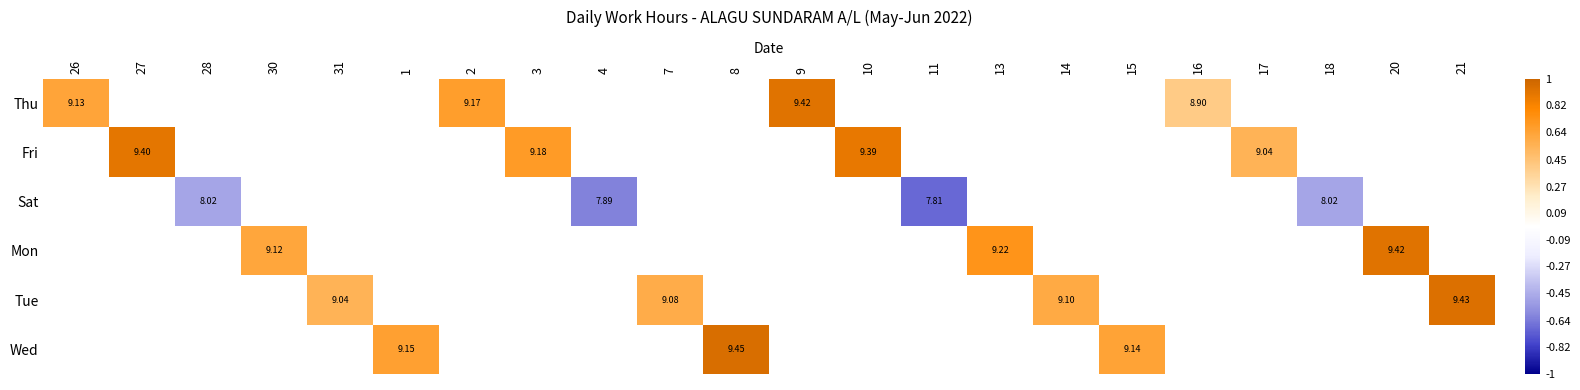

Which has a higher value, 28 or 3?

3